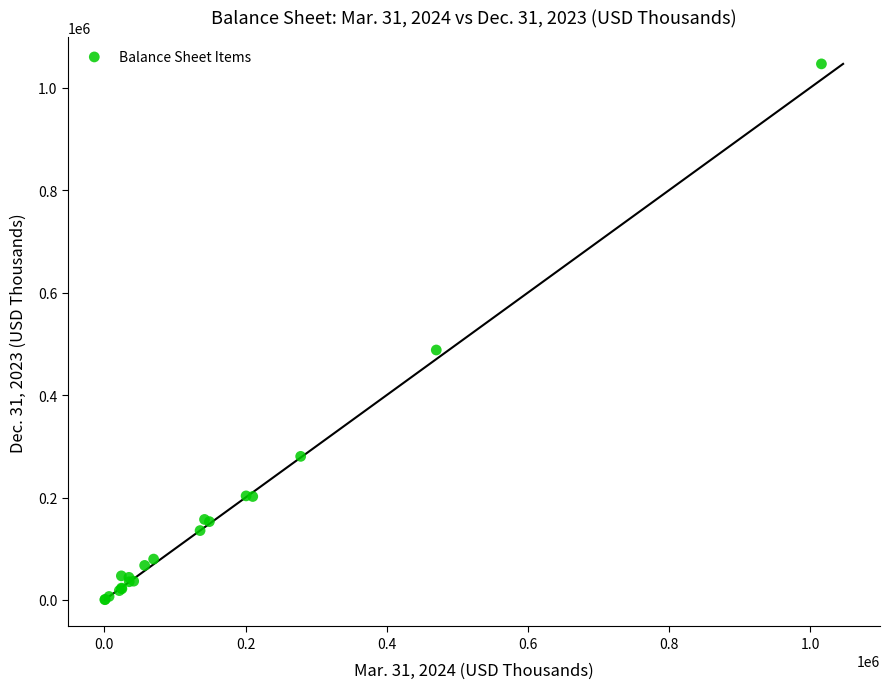

What Y value in the scatter plot is closest to 523556?

487997